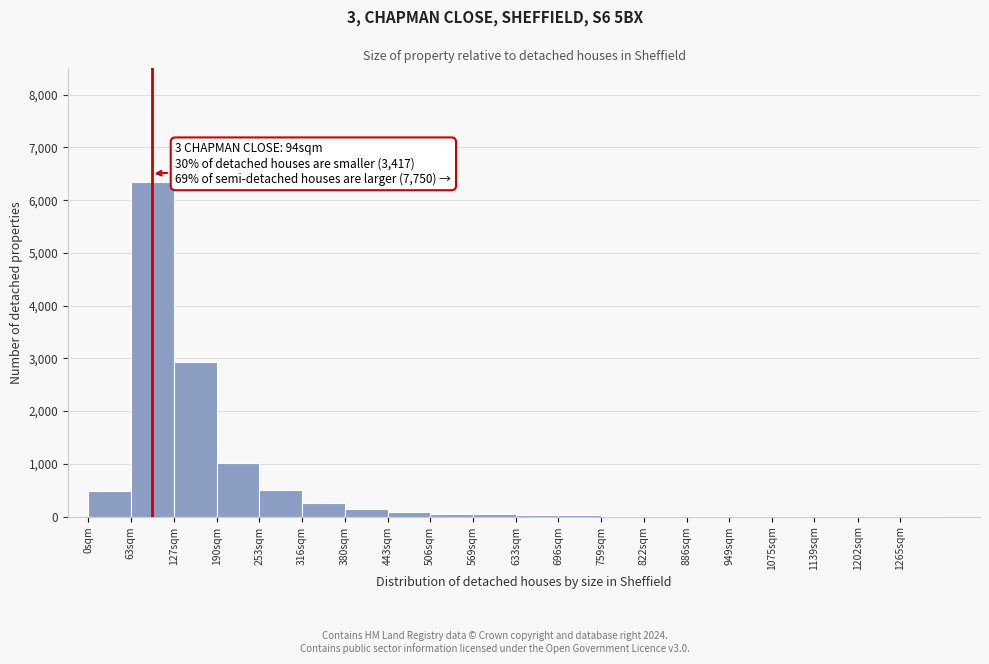

Is it true that the value at 127sqm is 2930?

True